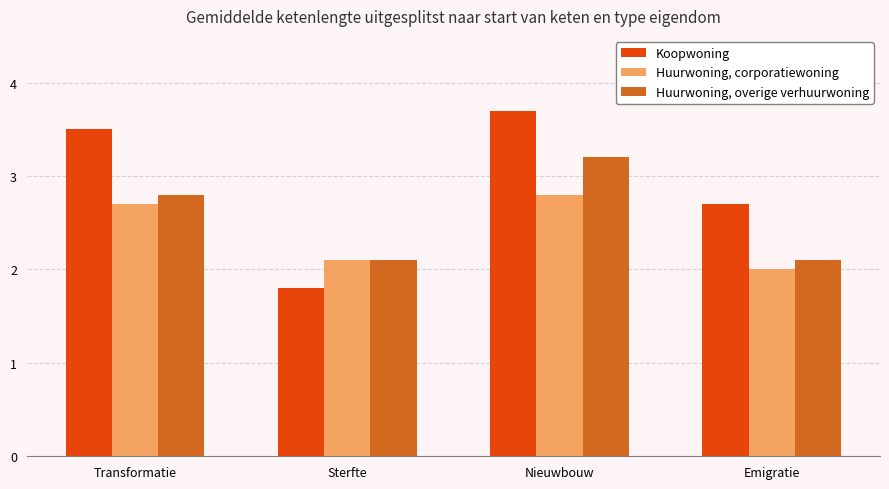

Which series changed the most between Transformatie and Sterfte?

Koopwoning